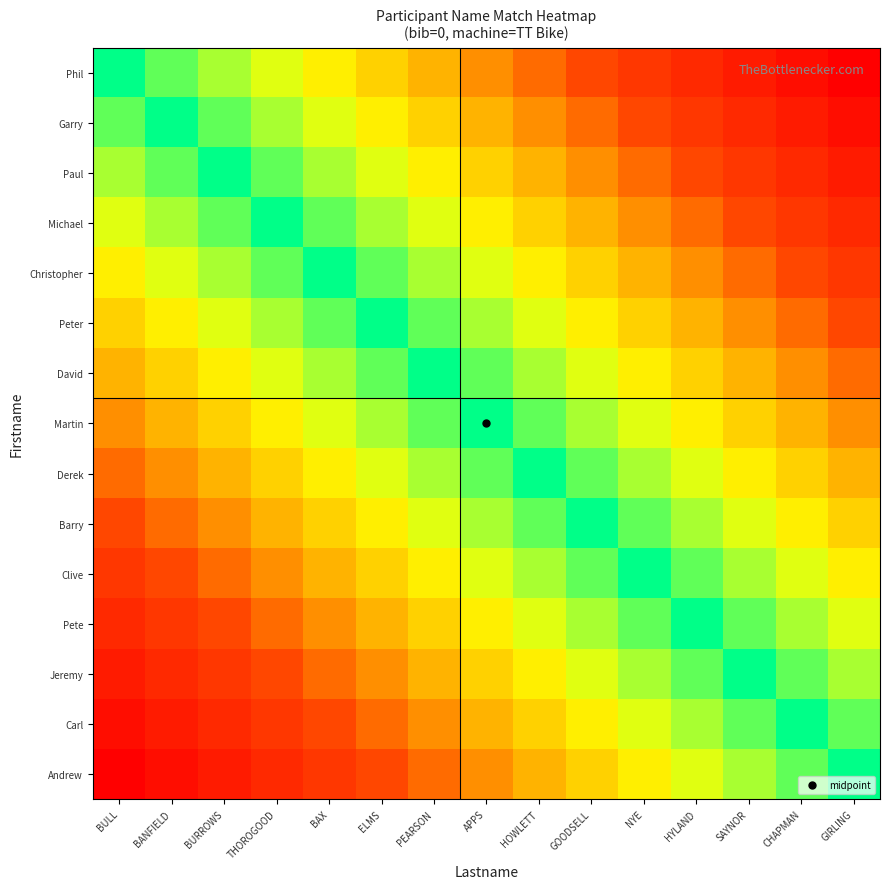

Which series has the widest spread of values?

Phil